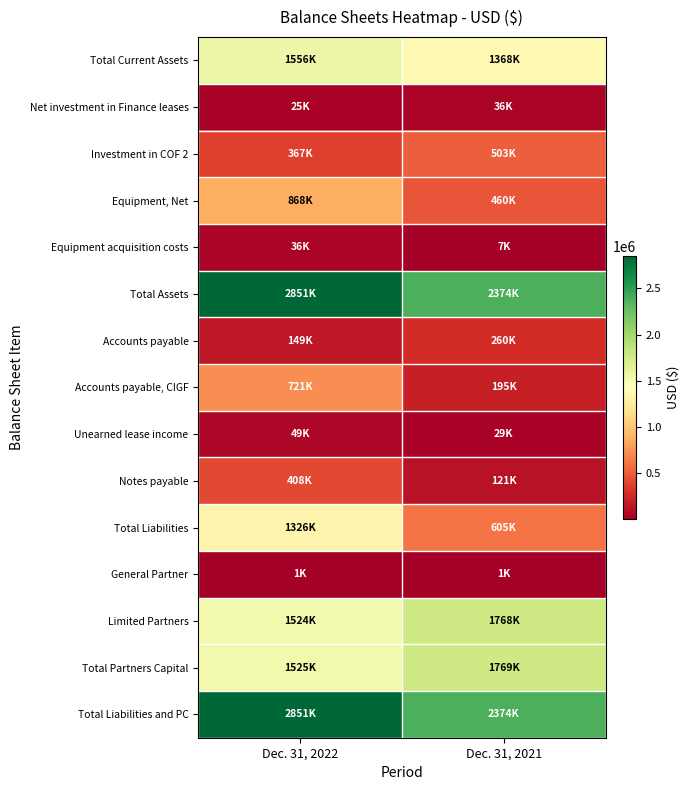

What is the total value across all series at Dec. 31, 2021?

11871425